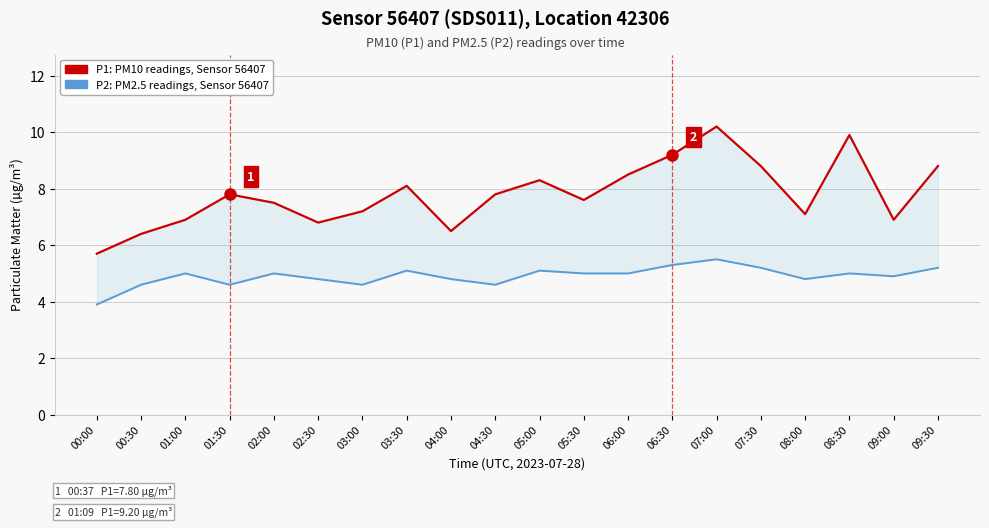

Reading right to left, transcribe all the data shown in this chart.

P1 (PM10): 8.8	6.9	9.9	7.1	8.8	10.2	9.2	8.5	7.6	8.3	7.8	6.5	8.1	7.2	6.8	7.5	7.8	6.9	6.4	5.7
P2 (PM2.5): 5.2	4.9	5.0	4.8	5.2	5.5	5.3	5.0	5.0	5.1	4.6	4.8	5.1	4.6	4.8	5.0	4.6	5.0	4.6	3.9